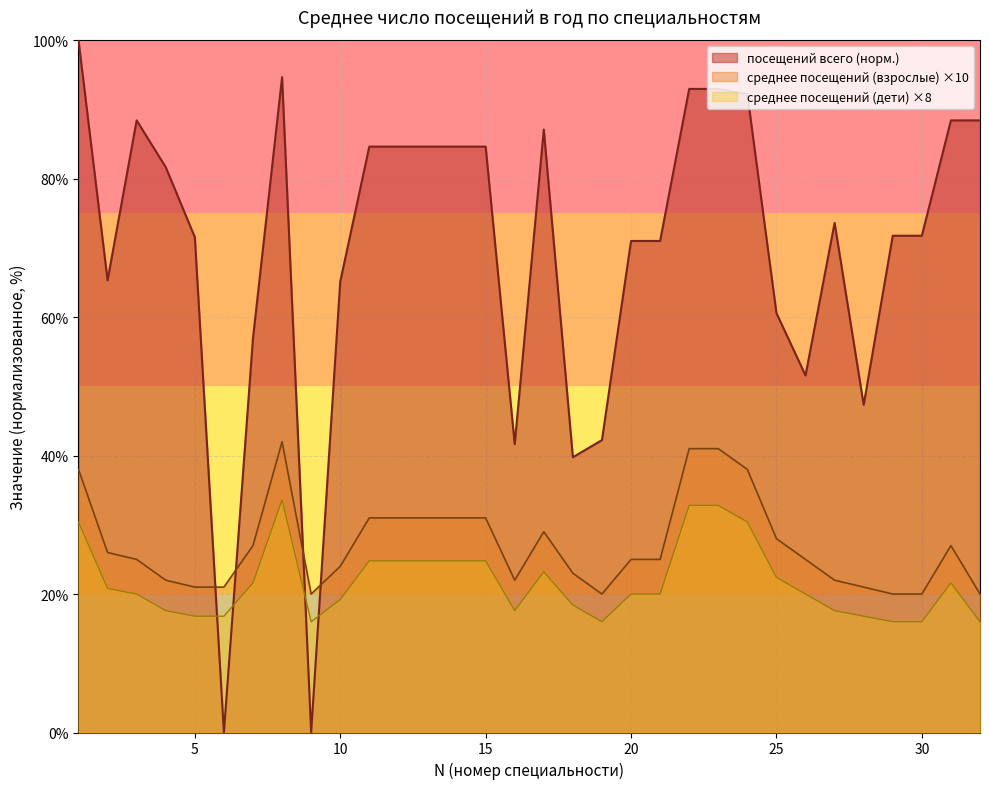

How many lines are shown in the chart?

3